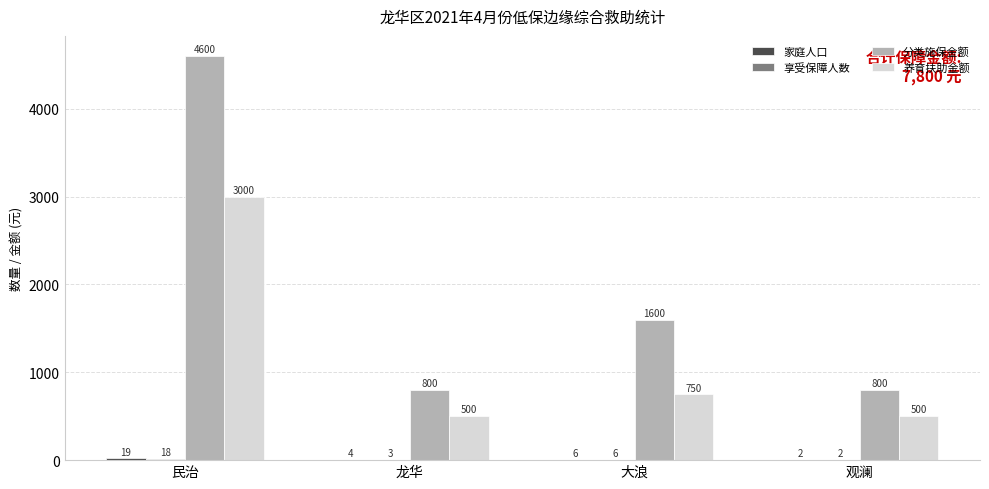

What is the total value across all series at 大浪?

2362